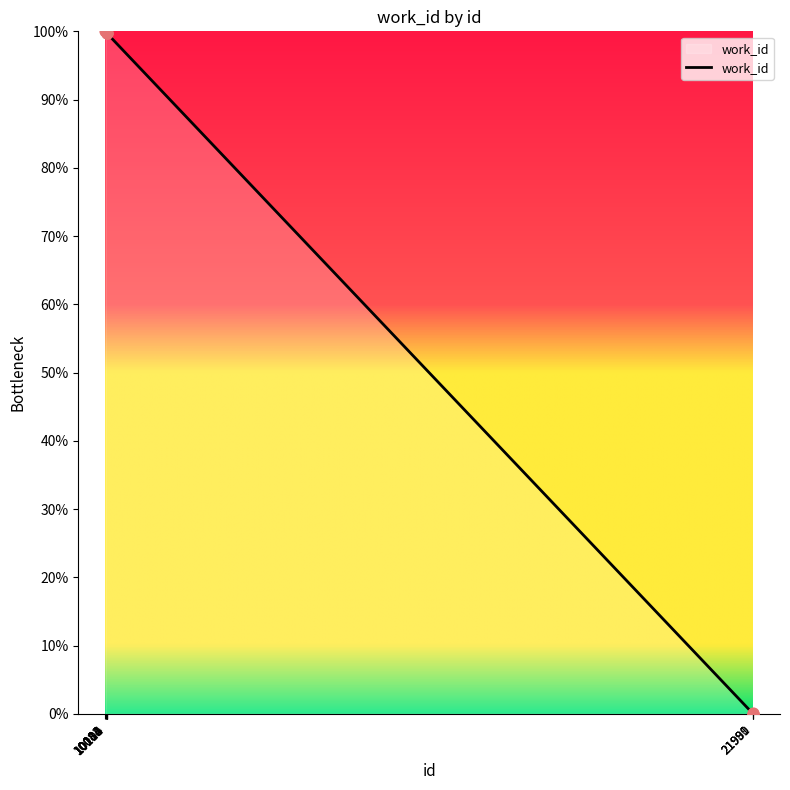

What is the ratio of the value at 10082 to the value at 10083?

1.0